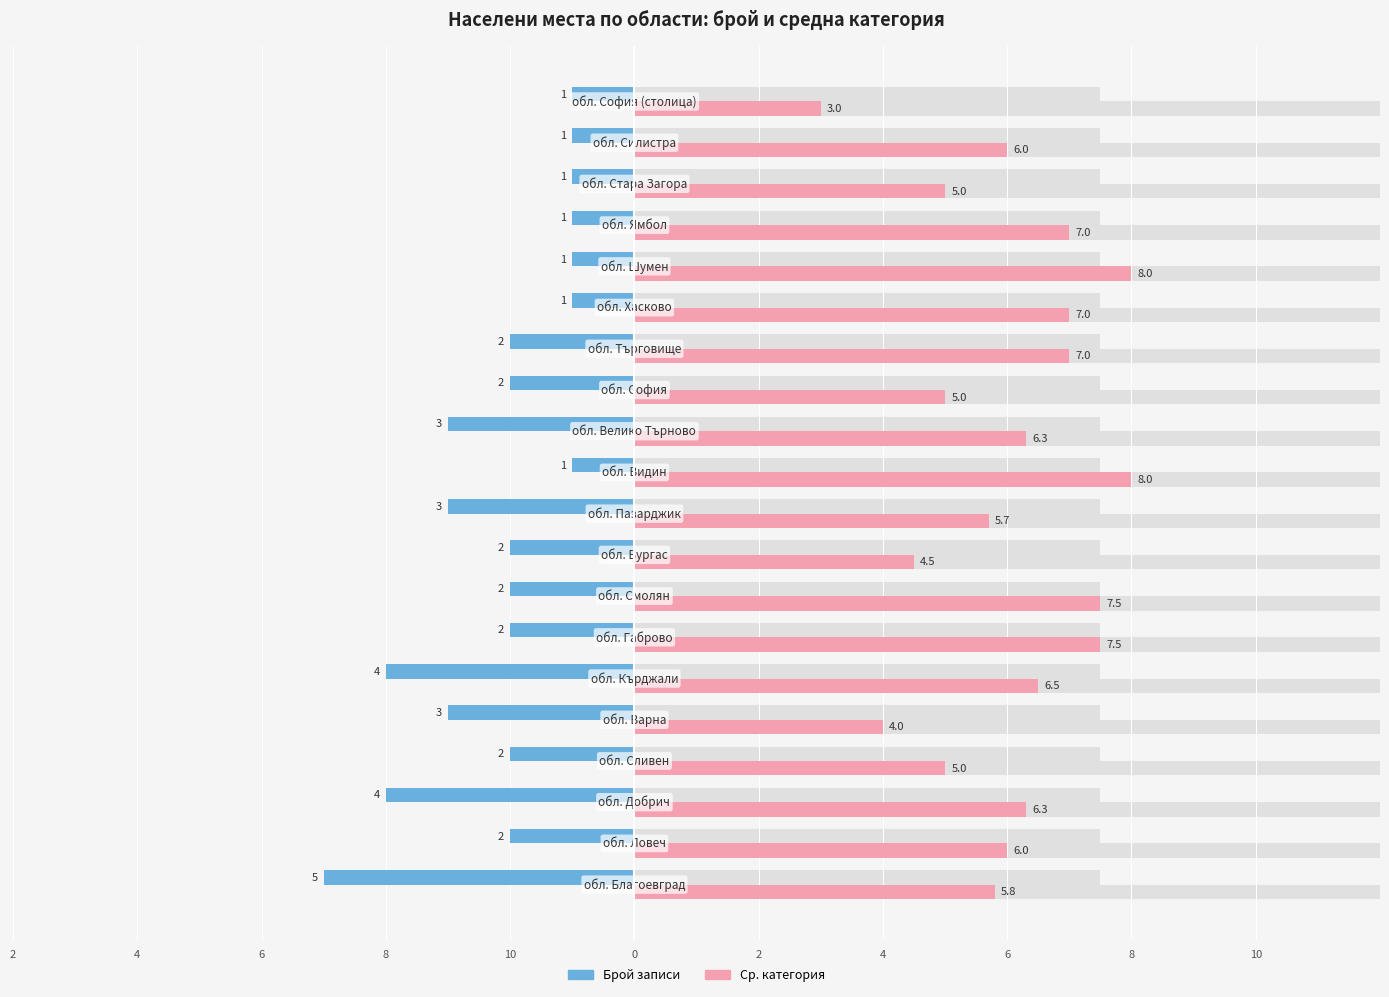

Which has a higher value, 2 or 4?

4